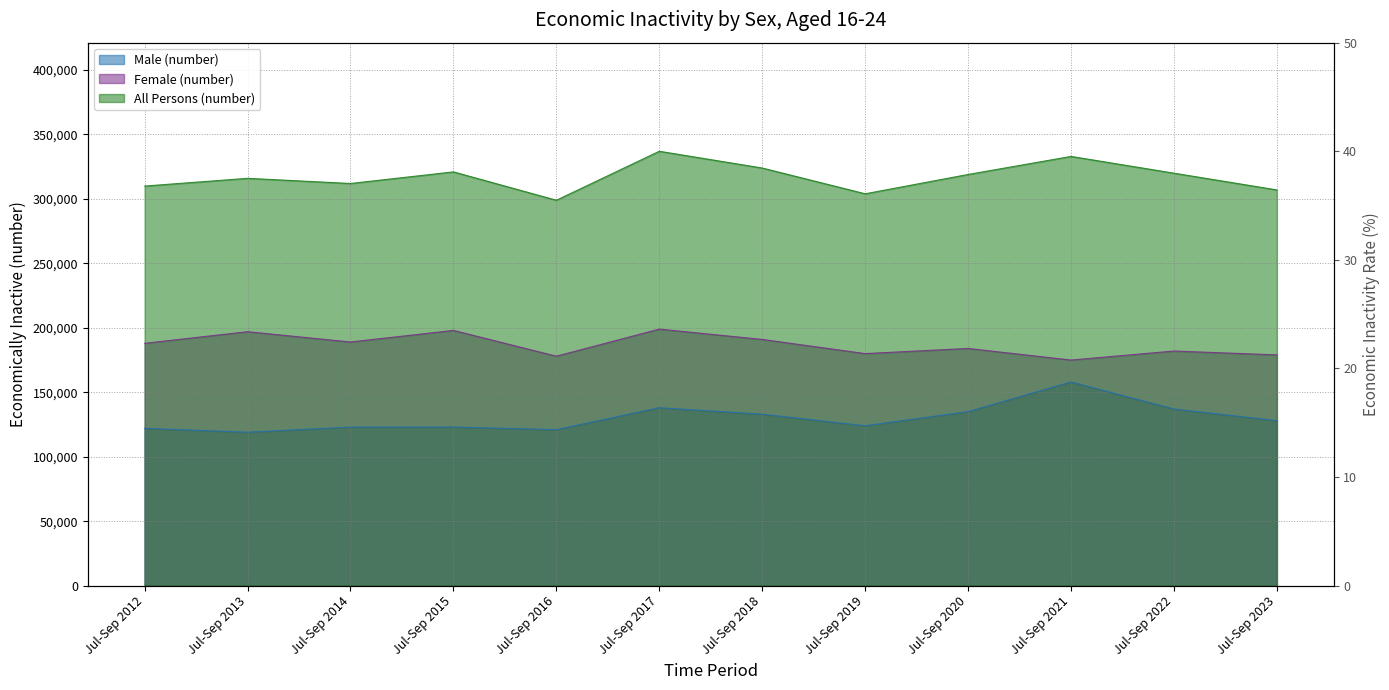

How many interior local valleys does the Female (number) series have?

4